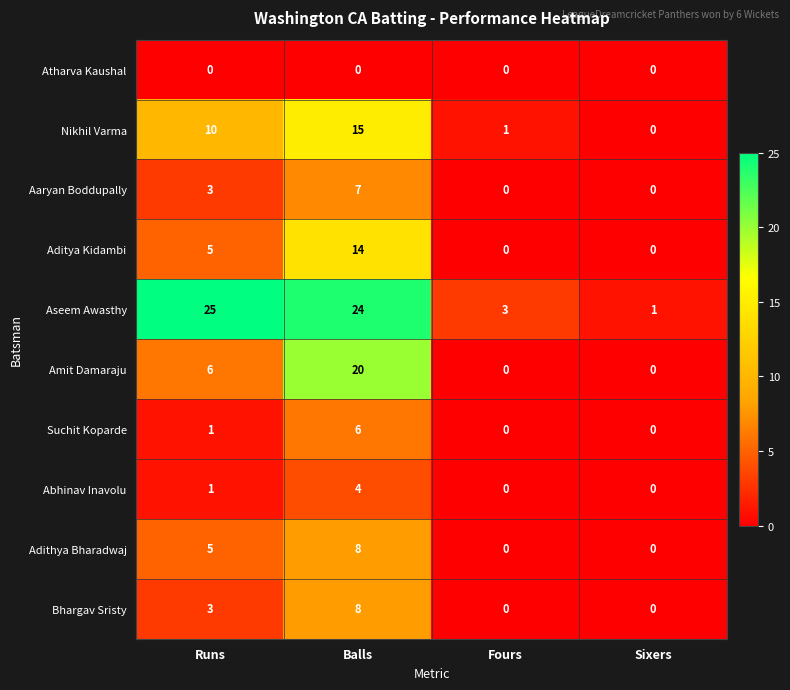

Is it true that Nikhil Varma equals 7 at Sixers?

False